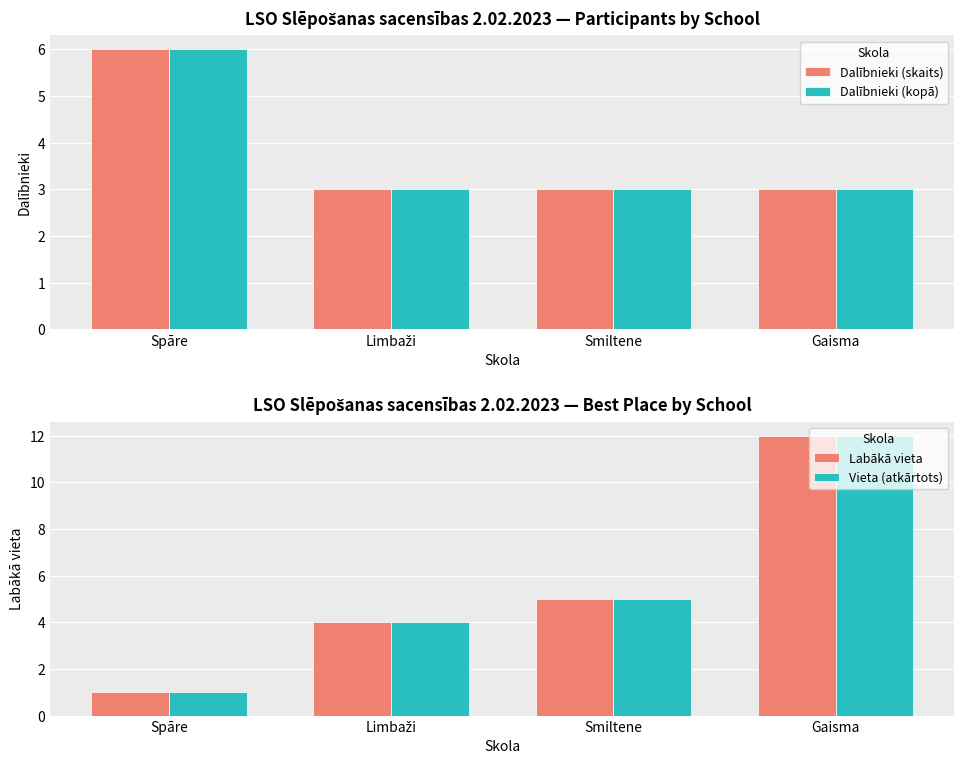

Where is Labākā vieta nearest to the value 6?

Smiltene